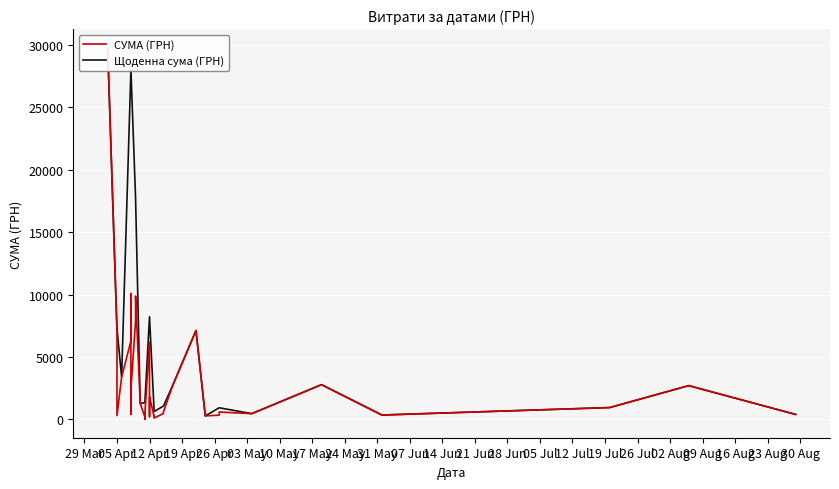

Which has a higher value, 17.04.2016 or 08.04.2016?

08.04.2016